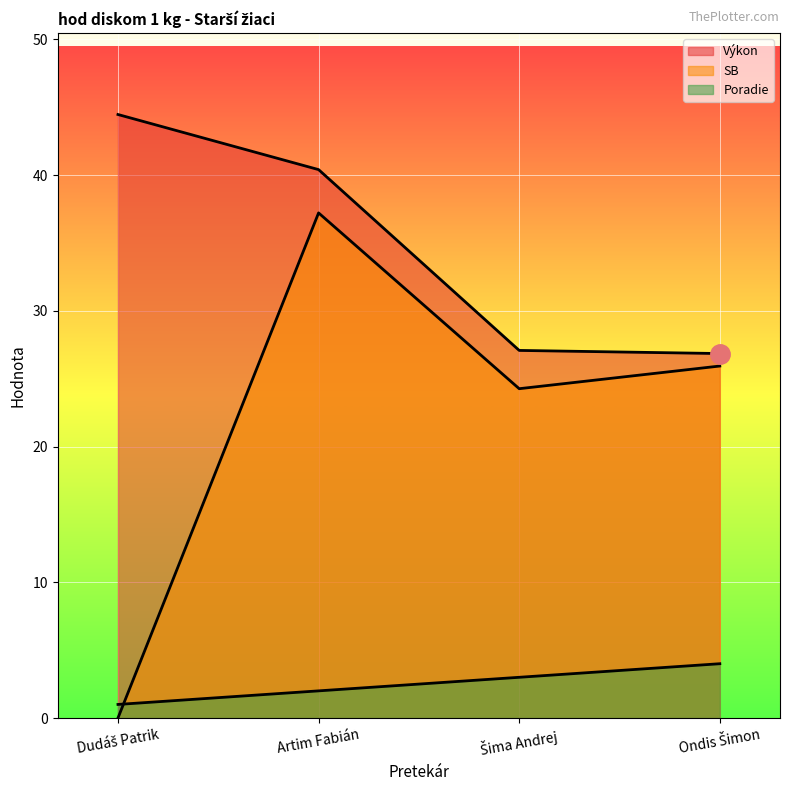

What are all the series names shown in the legend?

Poradie, Výkon, SB